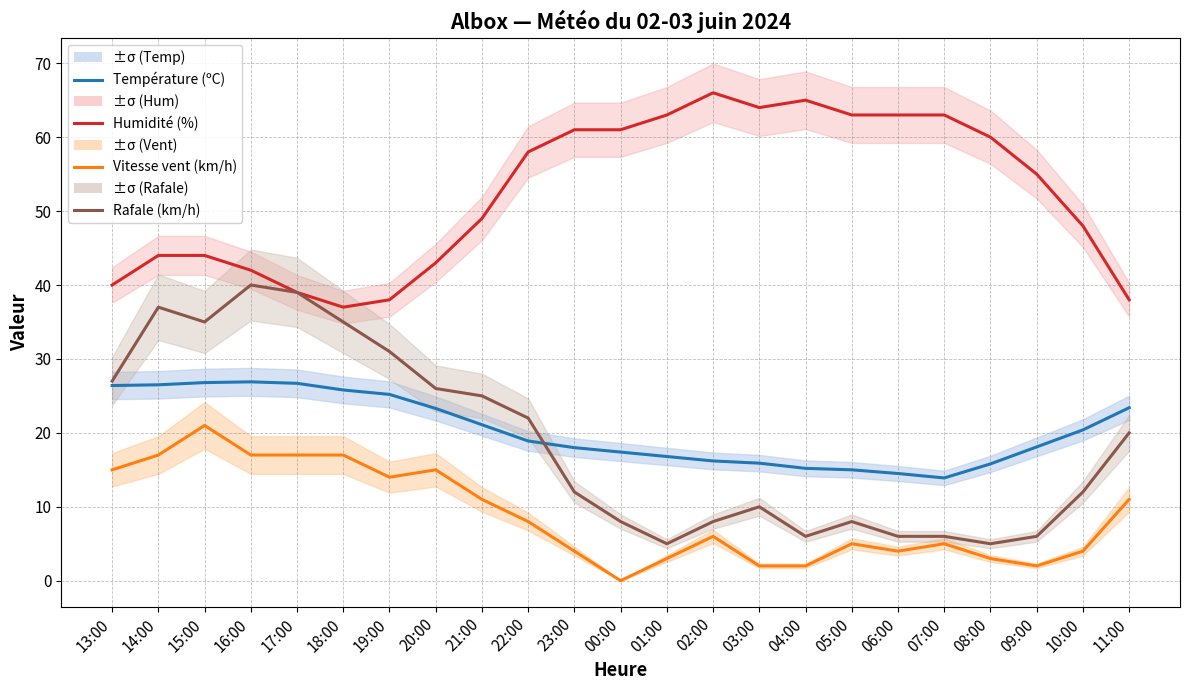

Is this an area chart (filled region under the line)?

No